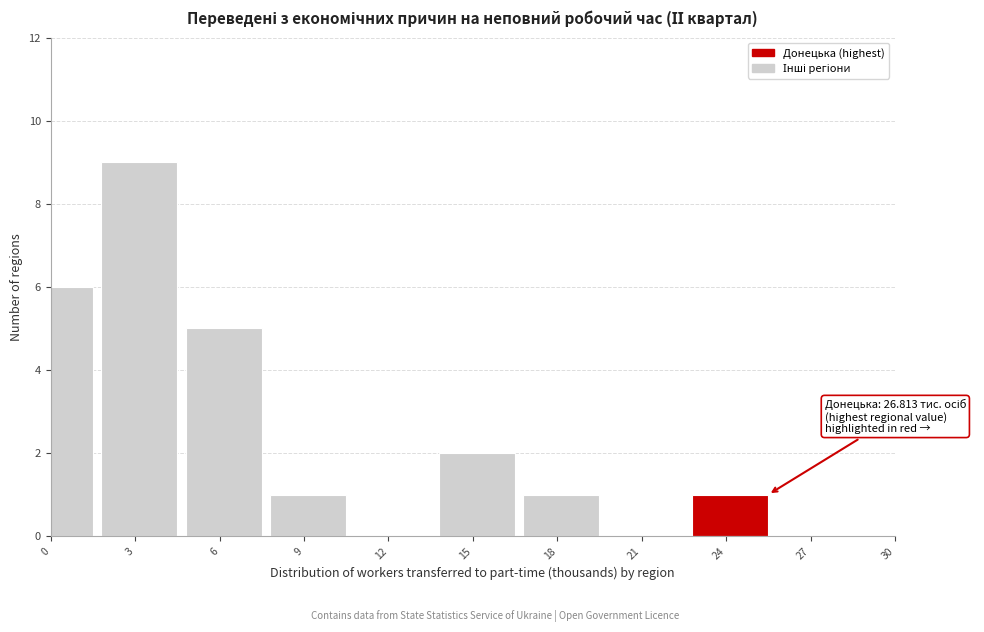

Reading right to left, what are all the values shown in this chart?

27=0	24=1	21=0	18=1	15=2	12=0	9=1	6=5	3=9	0=6